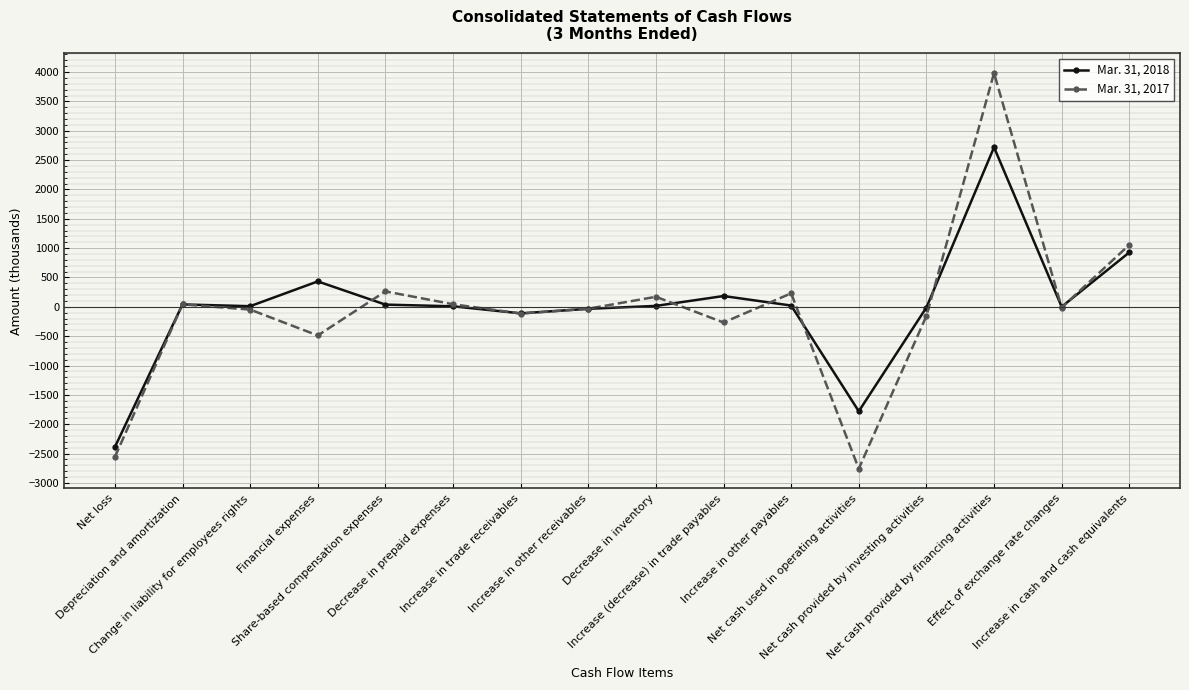

True or false: Mar. 31, 2018 and Mar. 31, 2017 cross at least once.

True